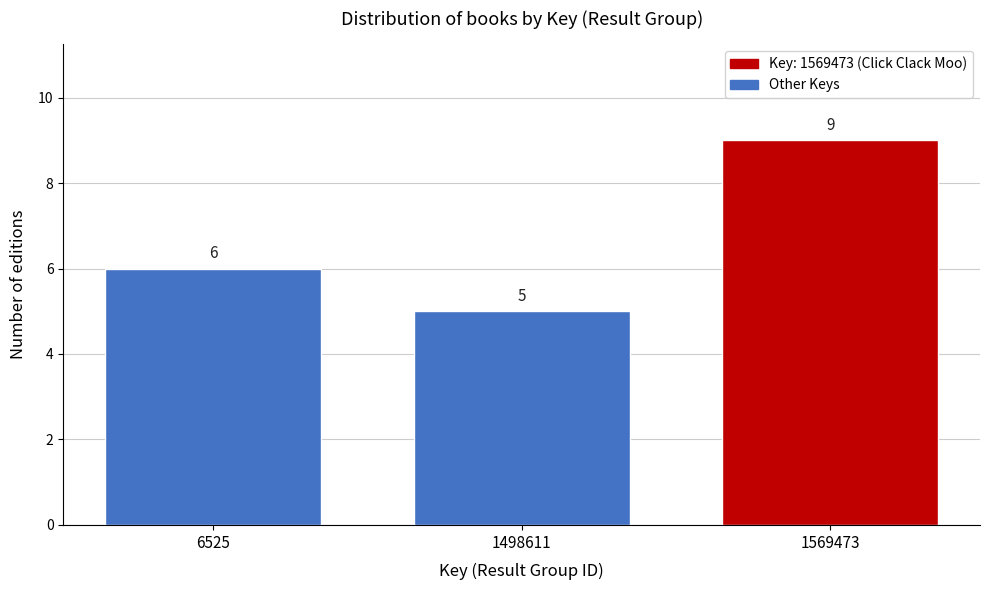

Reading left to right, what are all the values shown in this chart?

6525=6	1498611=5	1569473=9